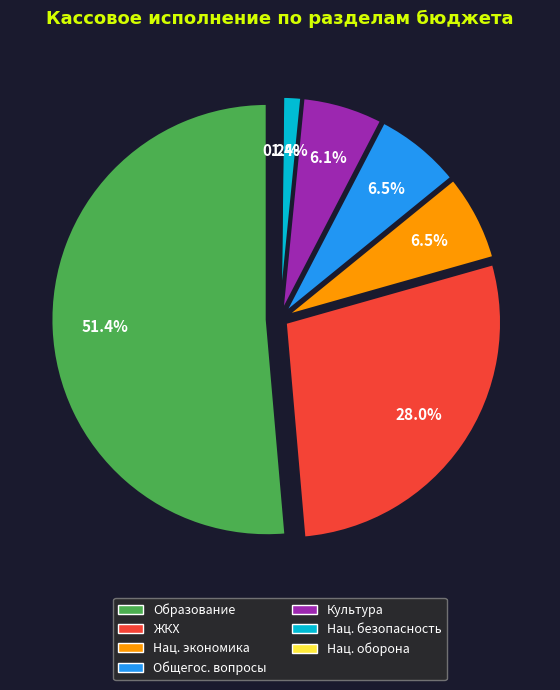

What is the change in value from НАЦИОНАЛЬНАЯ БЕЗОПАСНОСТЬ И ПРАВООХРАНИТЕЛЬНАЯ ДЕЯТЕЛЬНОСТЬ to НАЦИОНАЛЬНАЯ ОБОРОНА?

-5550335.0